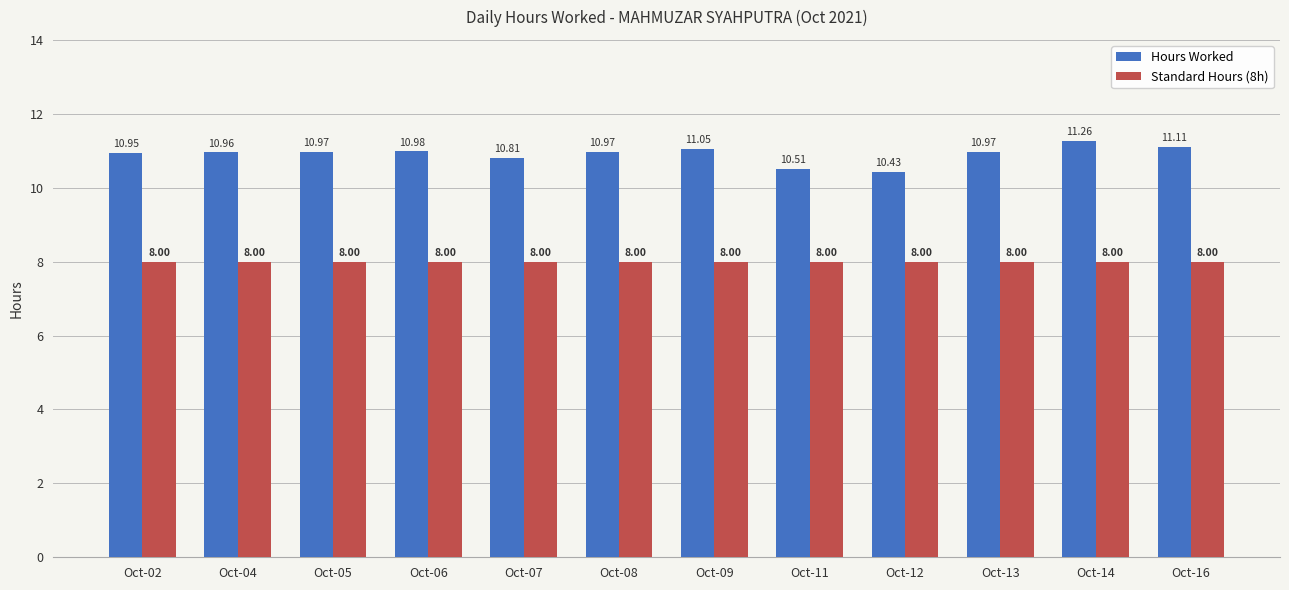

Which series has the widest spread of values?

Hours Worked